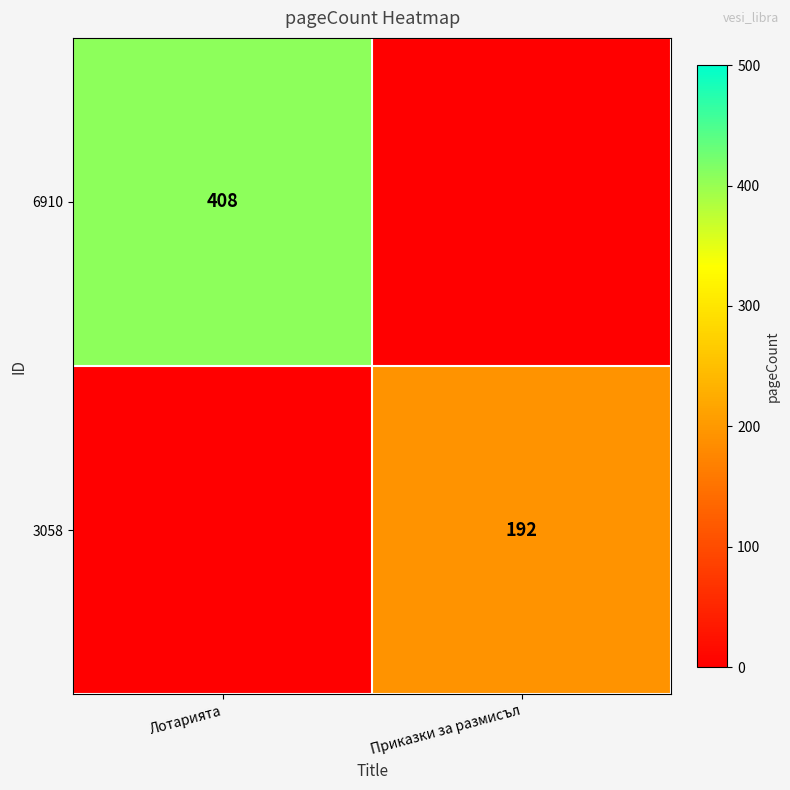

Is it true that 6910 equals 582 at Лотарията?

False